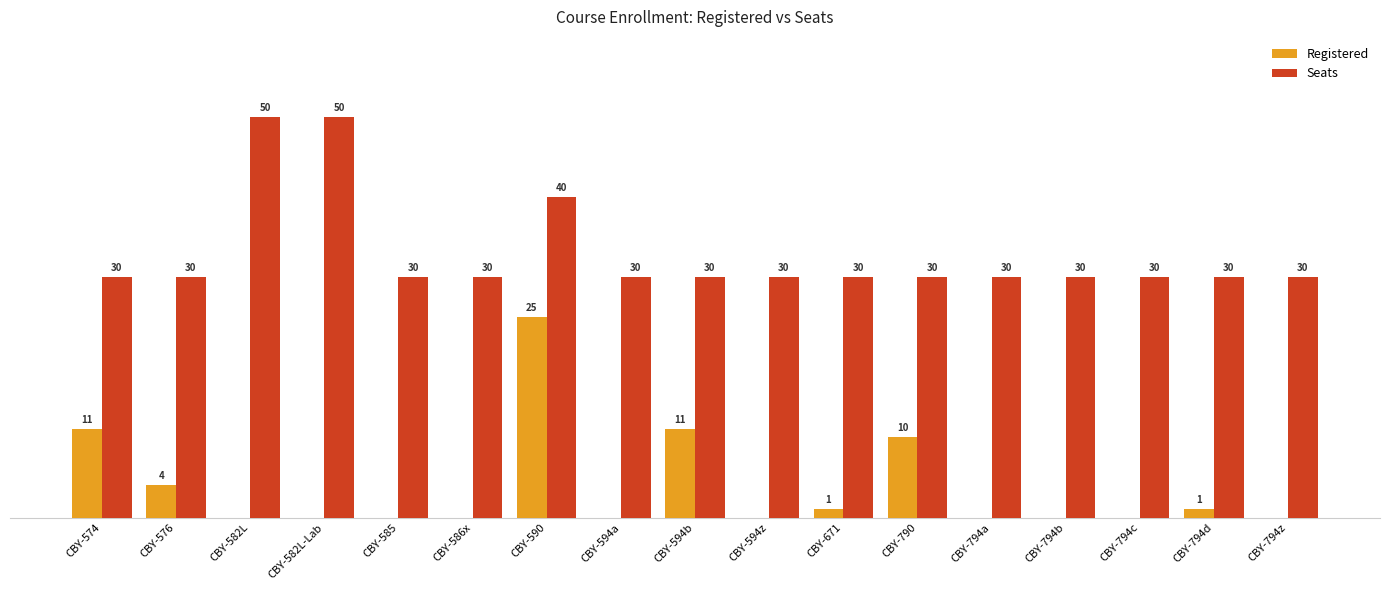

At which label is Seats closest to 40?

CBY-590